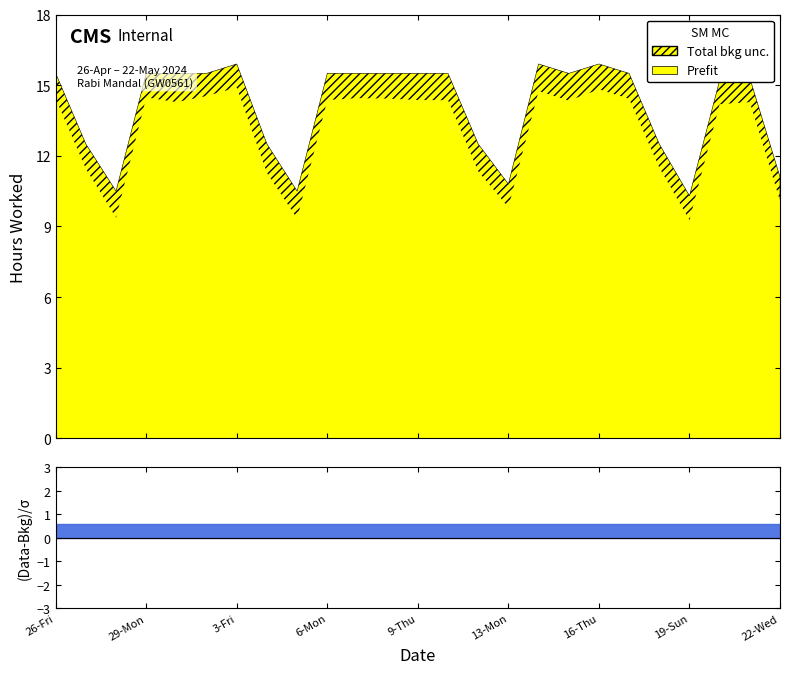

What is the difference between the maximum and minimum values in the Hours Worked series?

5.6